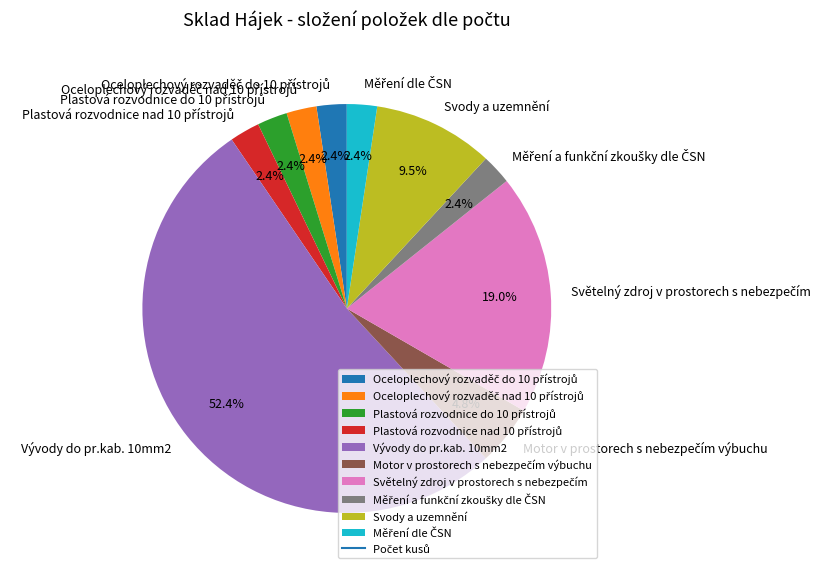

Which category has the biggest portion of the pie?

Vývody do pr.kab. 10mm2